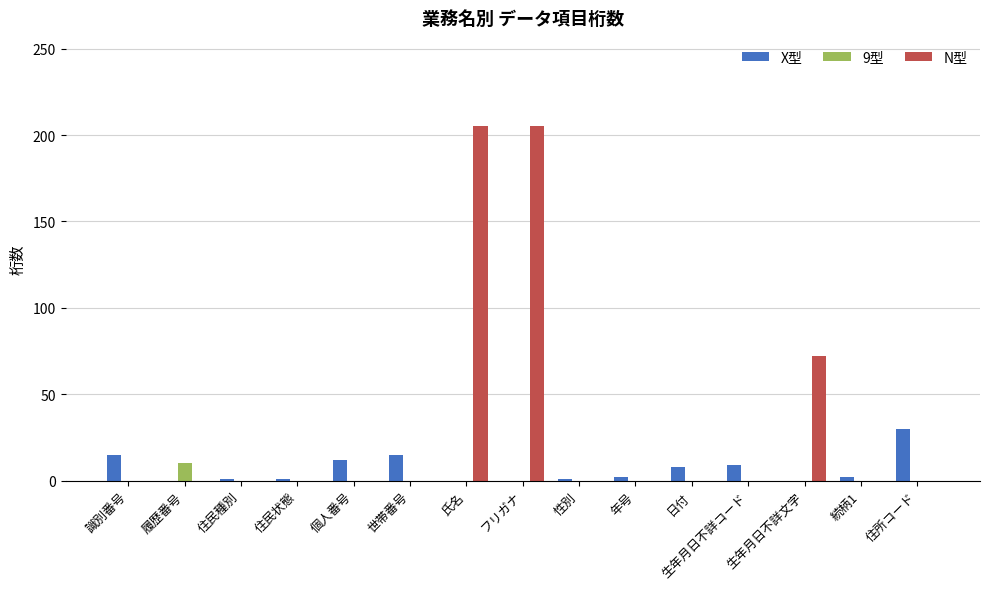

Between フリガナ and 生年月日不詳文字, which series saw the biggest shift?

N型